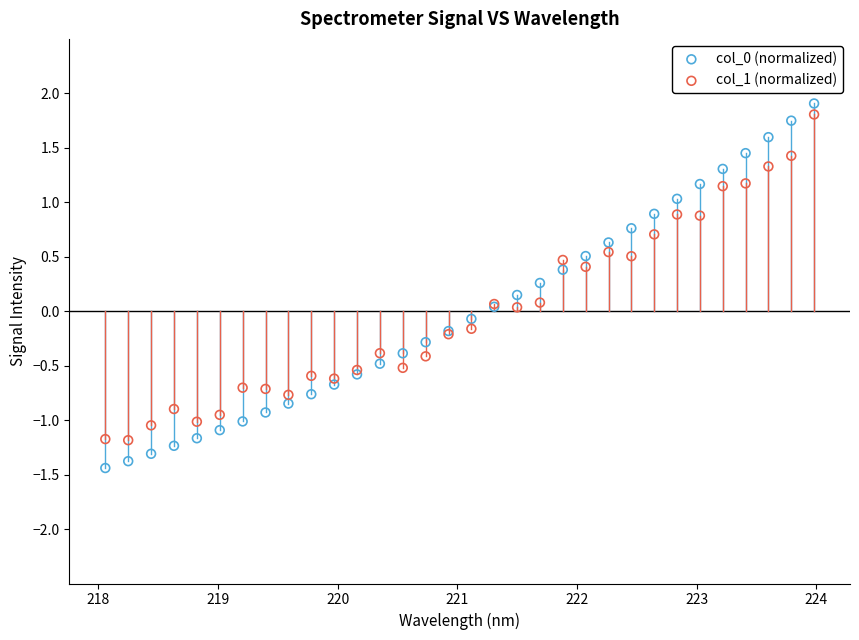

What is the X range (max minus min) for the scatter plot?

5.9